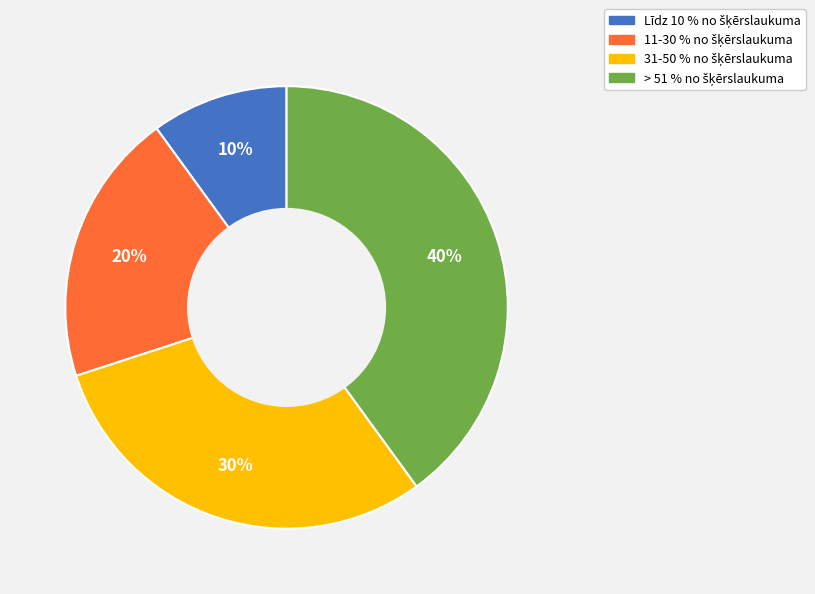

How many segments does this pie chart have?

4